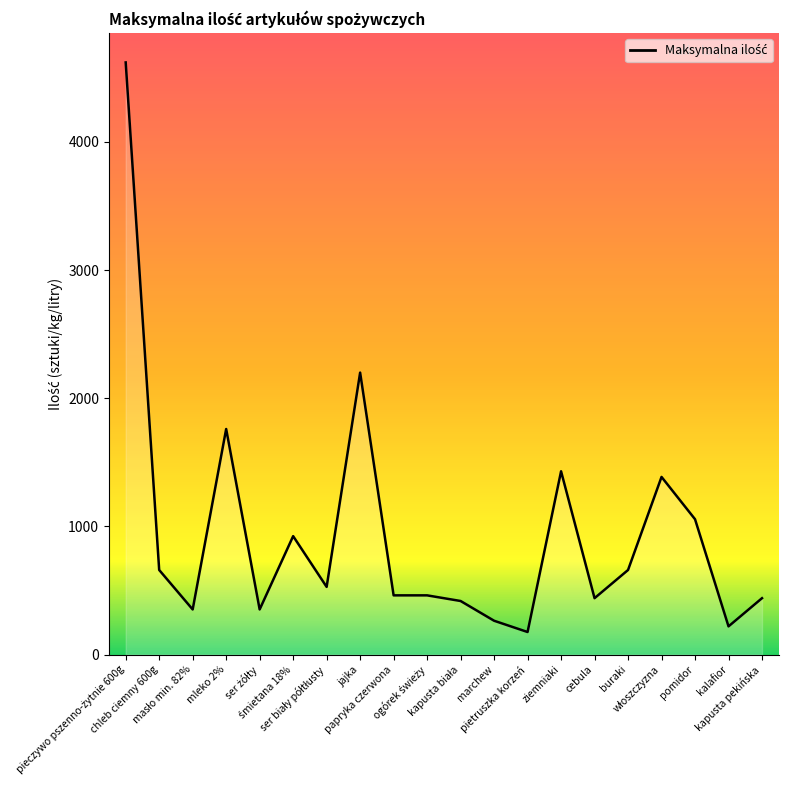

Which has a higher value, papryka czerwona or marchew?

papryka czerwona